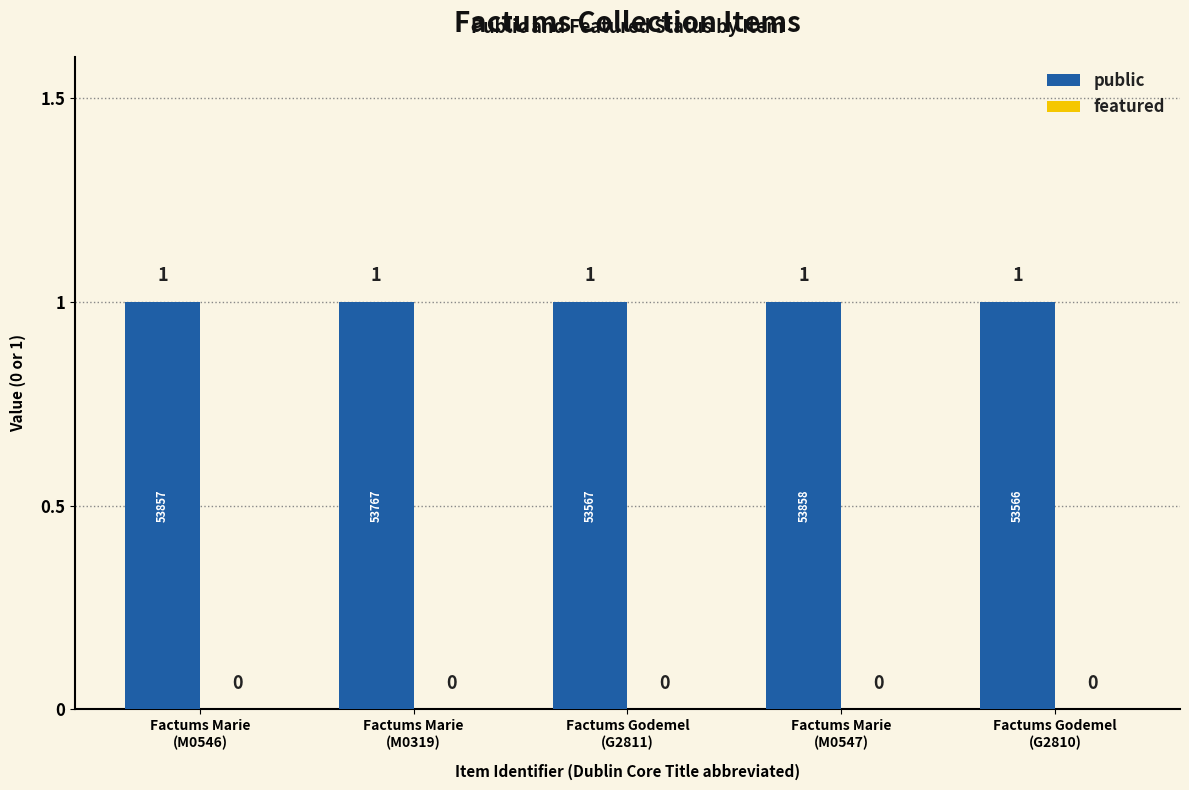

Which has a higher value, Factums Marie
(M0547) or Factums Godemel
(G2810)?

Factums Marie
(M0547)